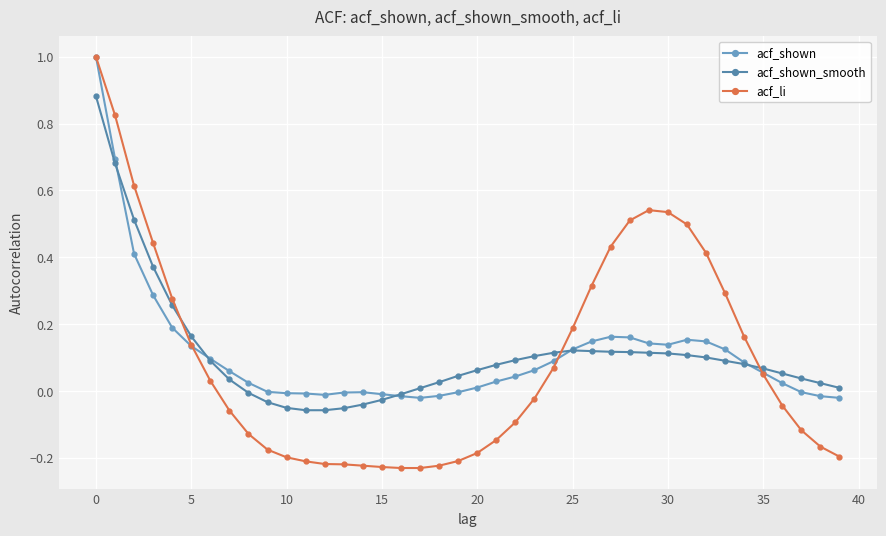

What is the greatest value displayed?

1.0